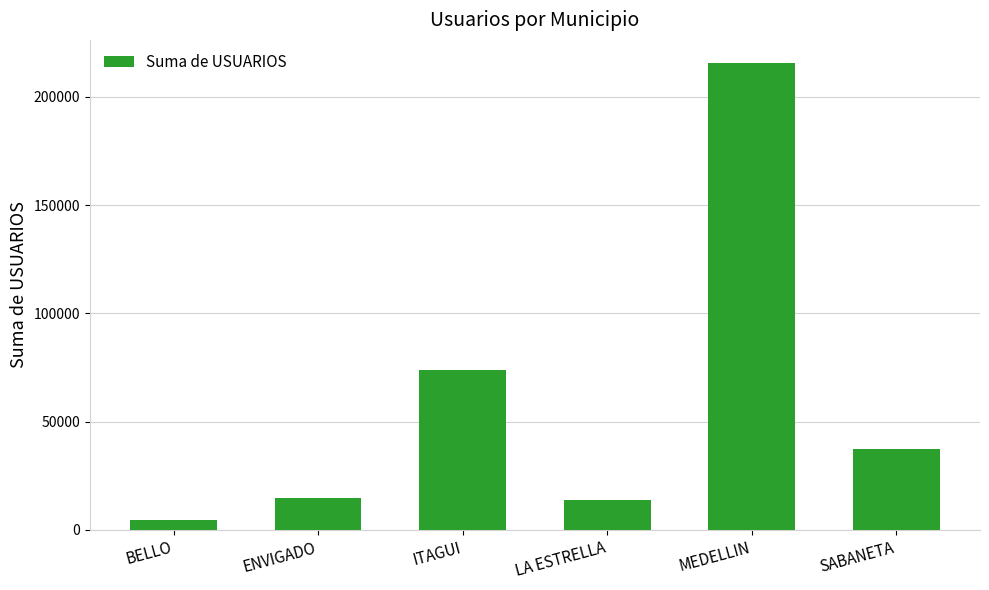

Does the chart contain stacked bars?

No